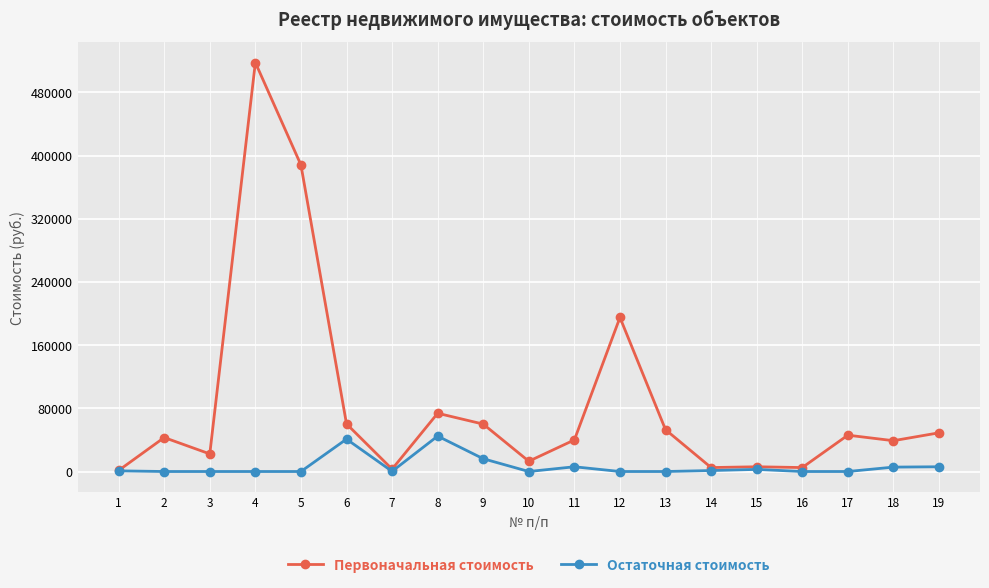

At which category does Первоначальная стоимость reach its first local peak?

2